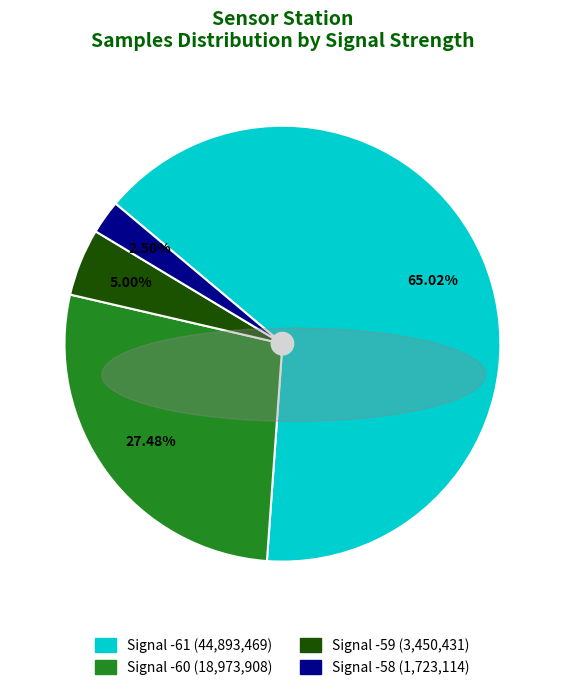

Does any single category account for the majority?

Yes